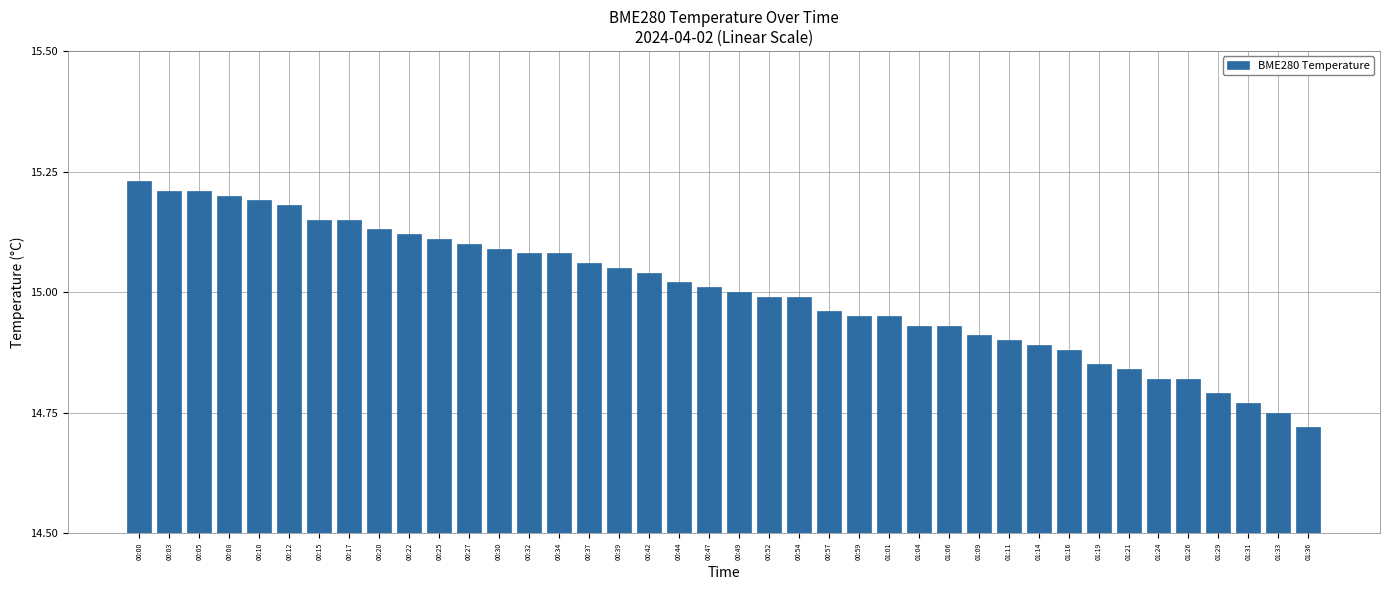

What position from the right is 01:29?

4